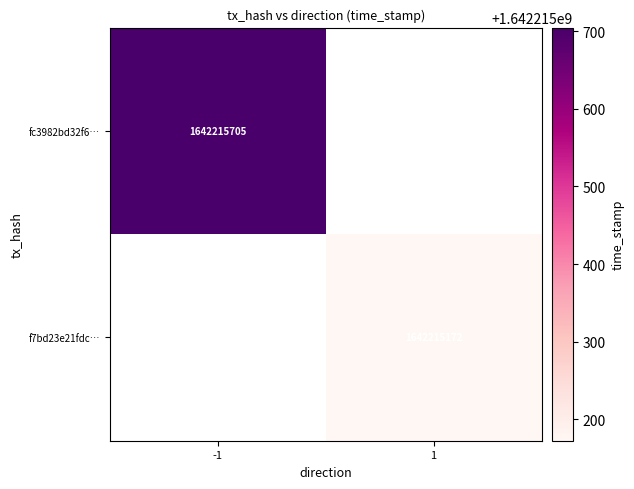

List the series in order of their overall mean, lowest first.

f7bd23e21fdc1c57e7b19f45c80346410b9769b, fc3982bd32f6a6d980e3446704e1af66802ffff